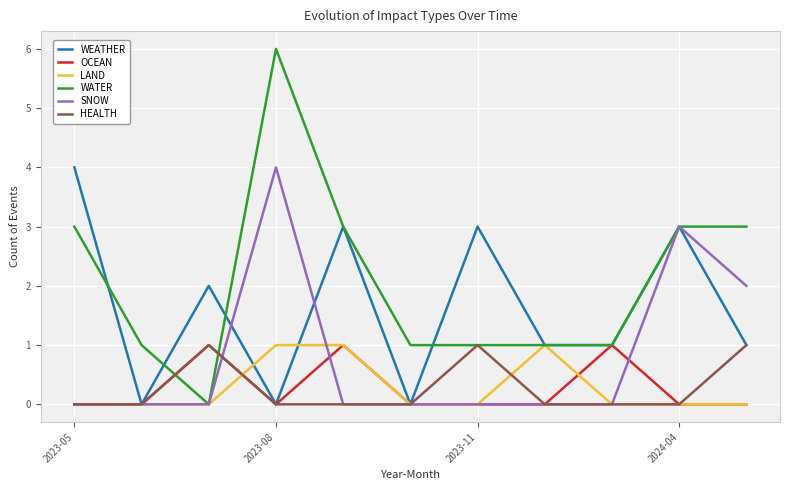

Which series has the largest total across all categories?

WATER